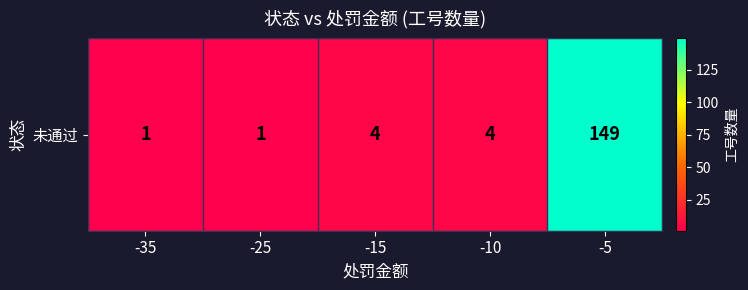

List the labels in order of value, largest first.

-5, -15, -10, -35, -25